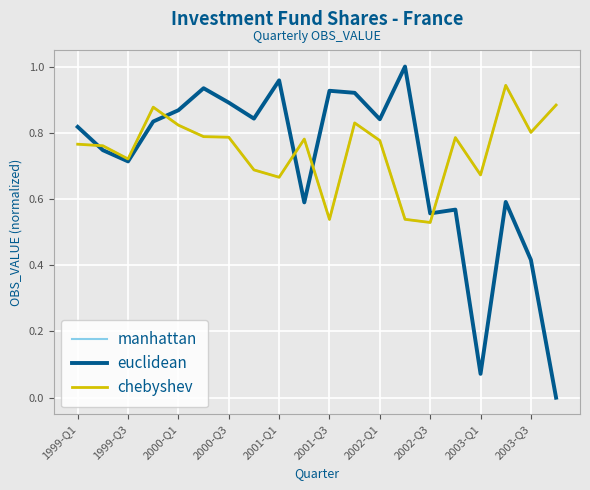

In manhattan, how many points are higher than both neighbors (excluding endpoints)?

5